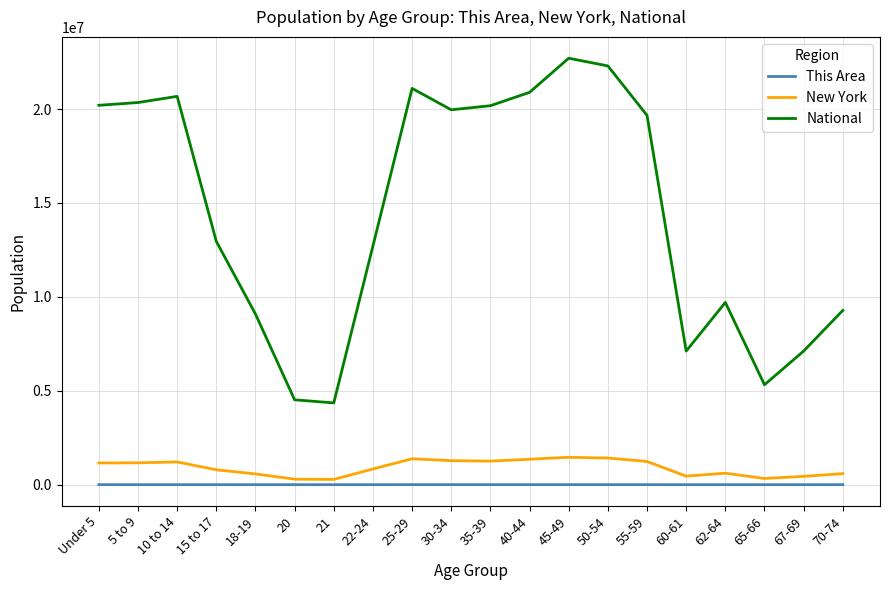

True or false: New York and National intersect in this chart.

False